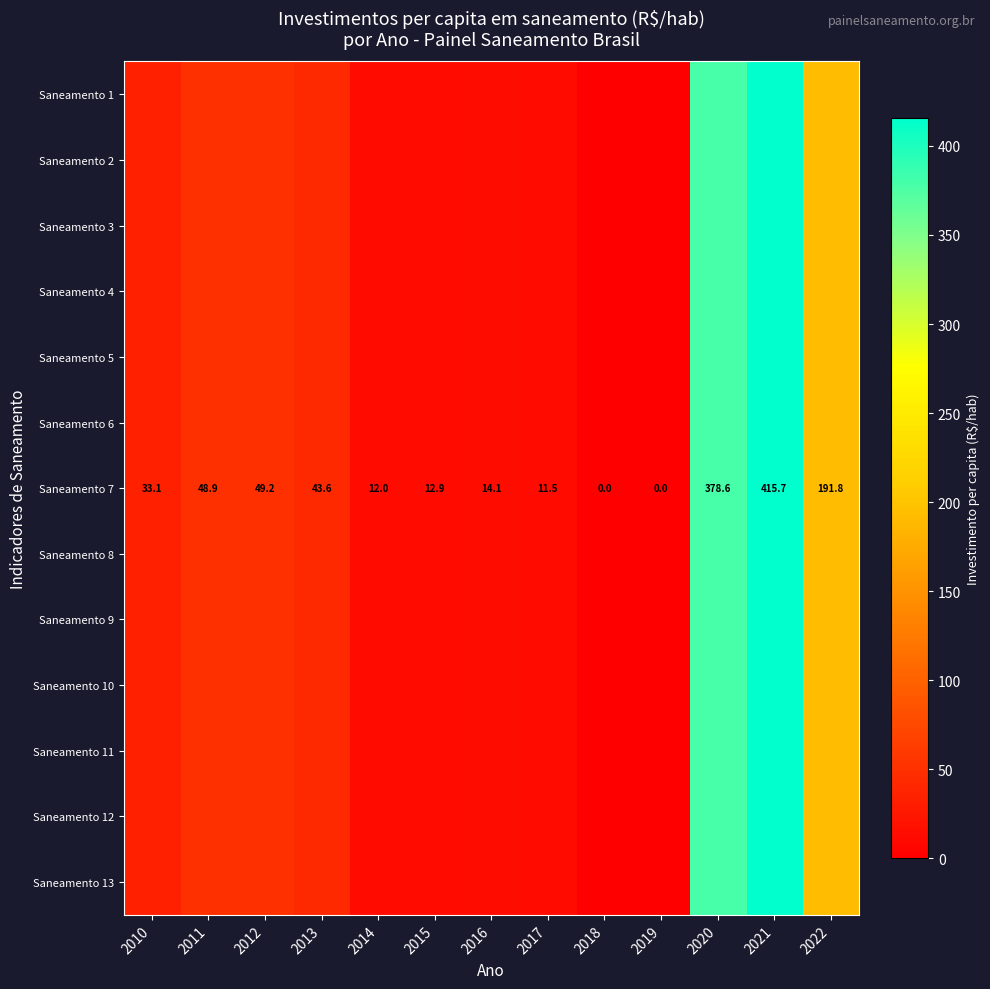

Is the value of Saneamento 13 at 2016 greater than the value of Saneamento 5 at 2010?

No